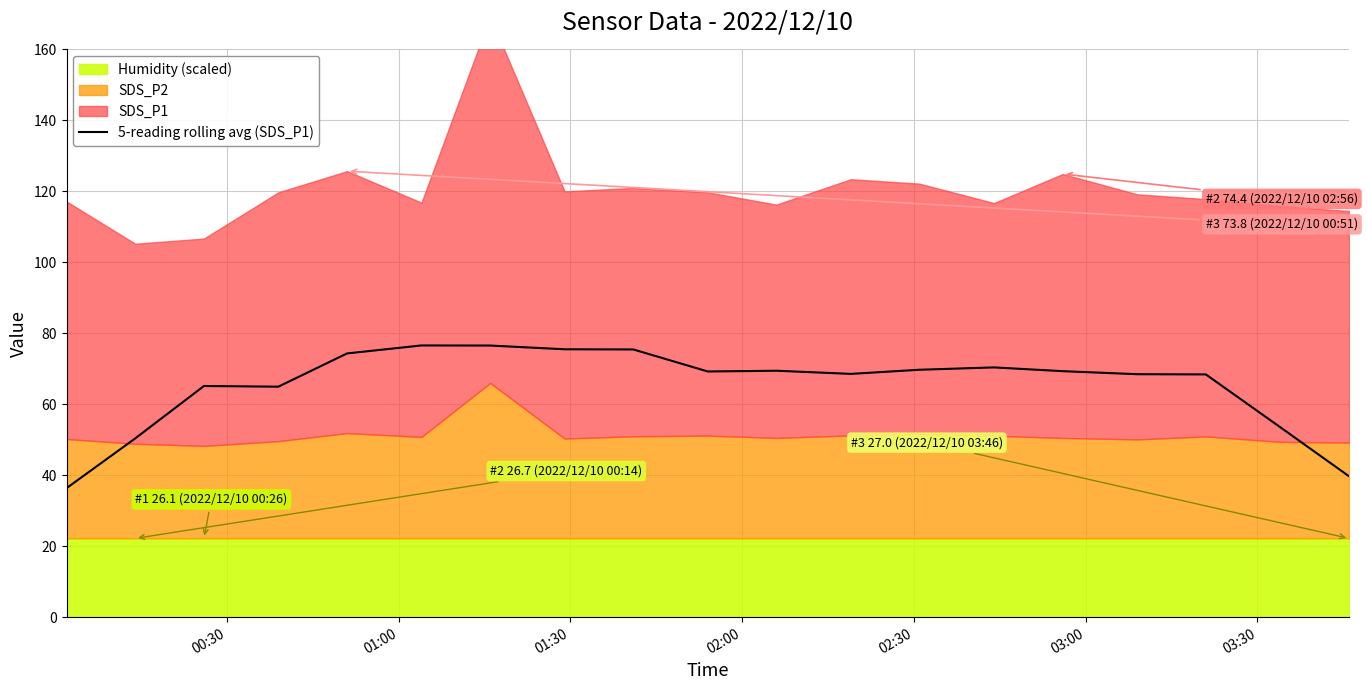

How many points are higher than both their immediate neighbors (excluding endpoints)?

4